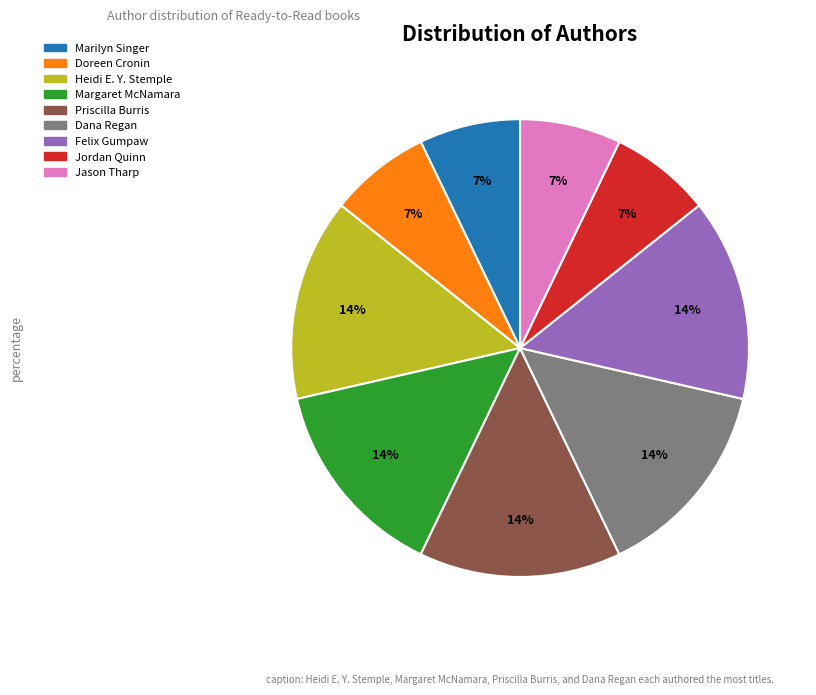

Which has a higher value, Felix Gumpaw or Jason Tharp?

Felix Gumpaw